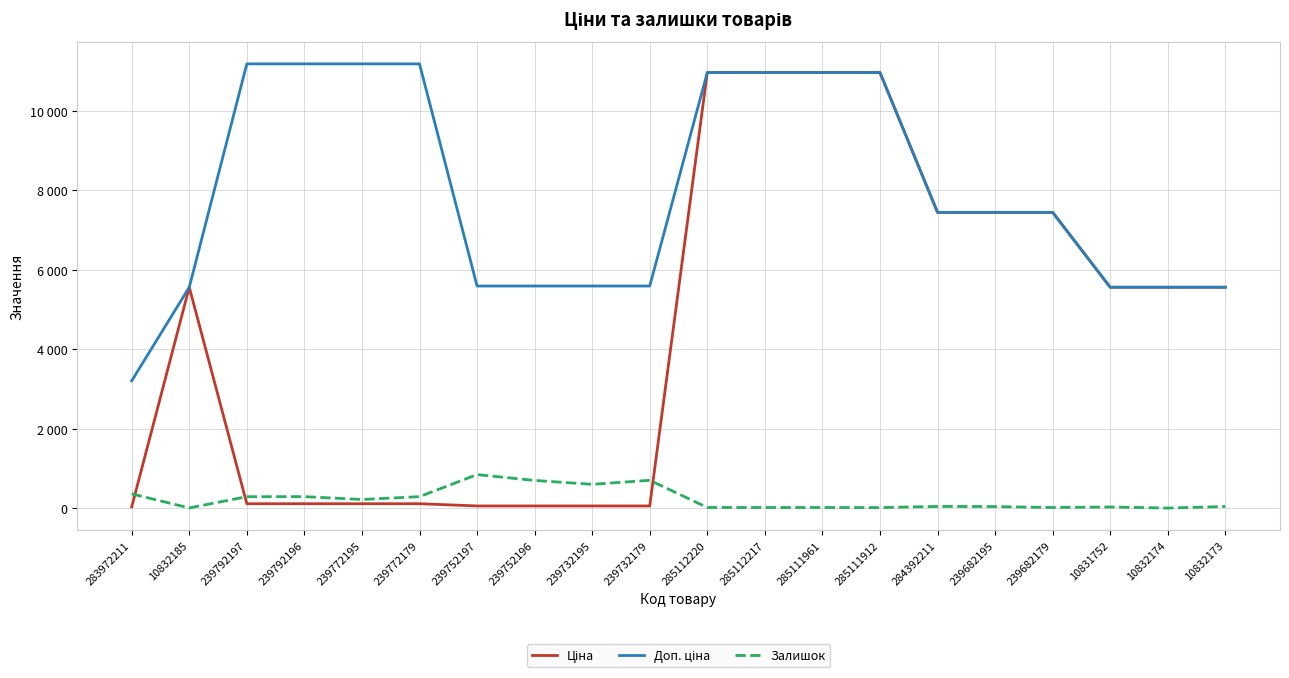

Reading left to right, what are all the values shown in this chart?

Ціна: 32.0	5560.3	111.8	111.8	111.8	111.8	55.9	55.9	55.9	55.9	10964.4	10964.4	10964.4	10964.4	7444.6	7444.6	7444.6	5560.3	5560.3	5560.3
Доп. ціна: 3205.0	5560.3	11182.0	11182.0	11182.0	11182.0	5591.0	5591.0	5591.0	5591.0	10964.4	10964.4	10964.4	10964.4	7444.6	7444.6	7444.6	5560.3	5560.3	5560.3
Залишок: 360.0	6.0	289.0	290.0	218.0	290.0	845.0	698.0	600.0	702.0	17.0	17.0	17.0	15.0	44.0	40.0	17.0	30.0	3.0	42.0